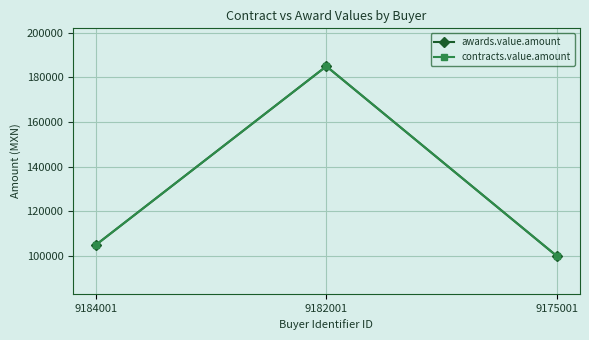

At which label does contracts.value.amount first exceed 105000?

9182001